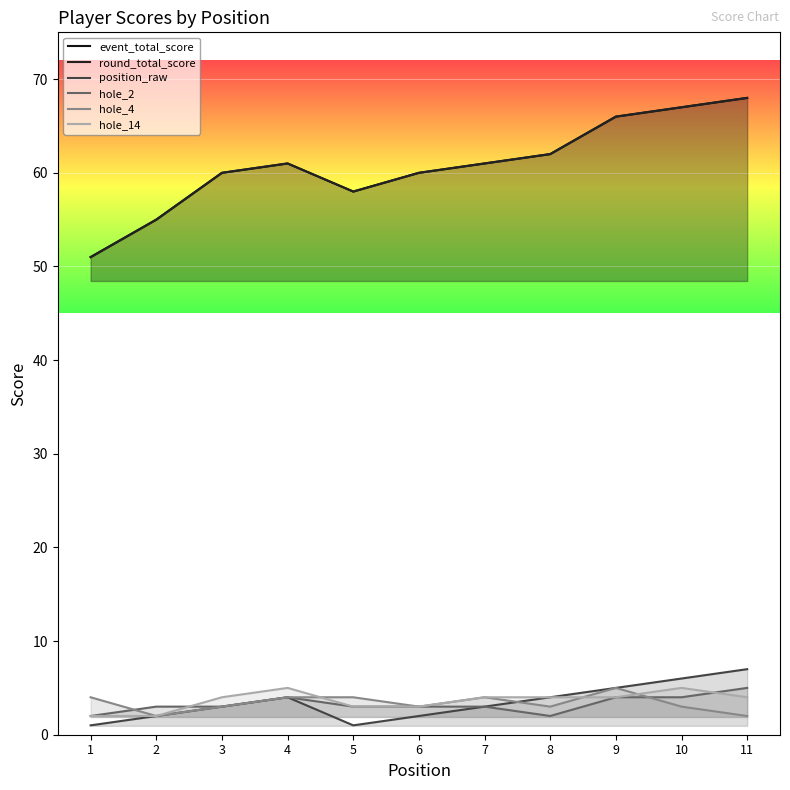

Does the chart display data point markers on the line(s)?

No